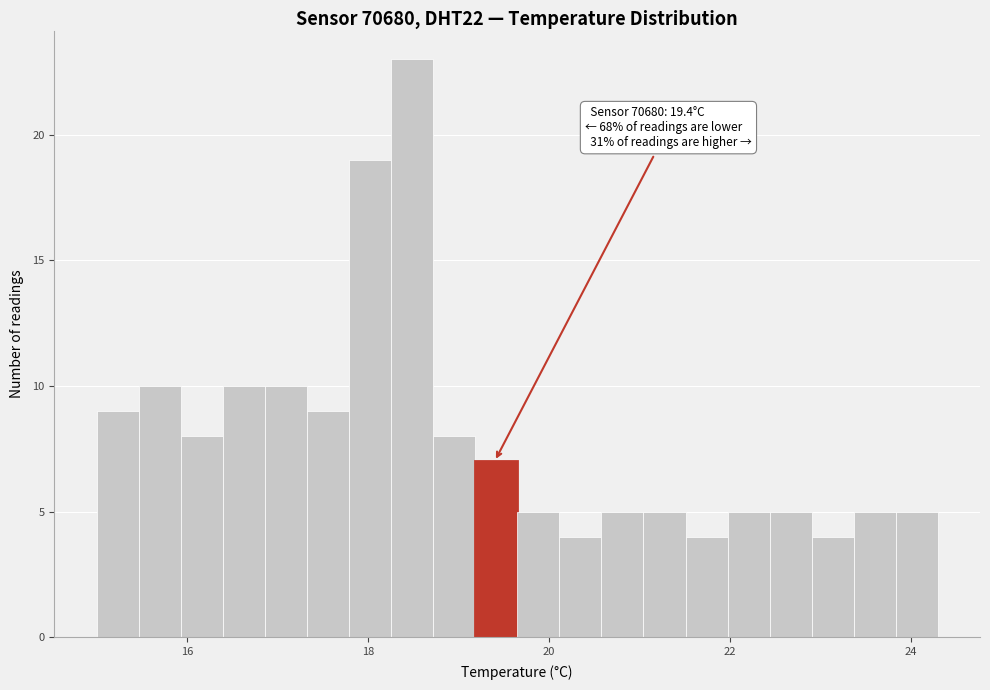

Read against the x-axis, roughly where is the centre of the tallest bar?

18.4